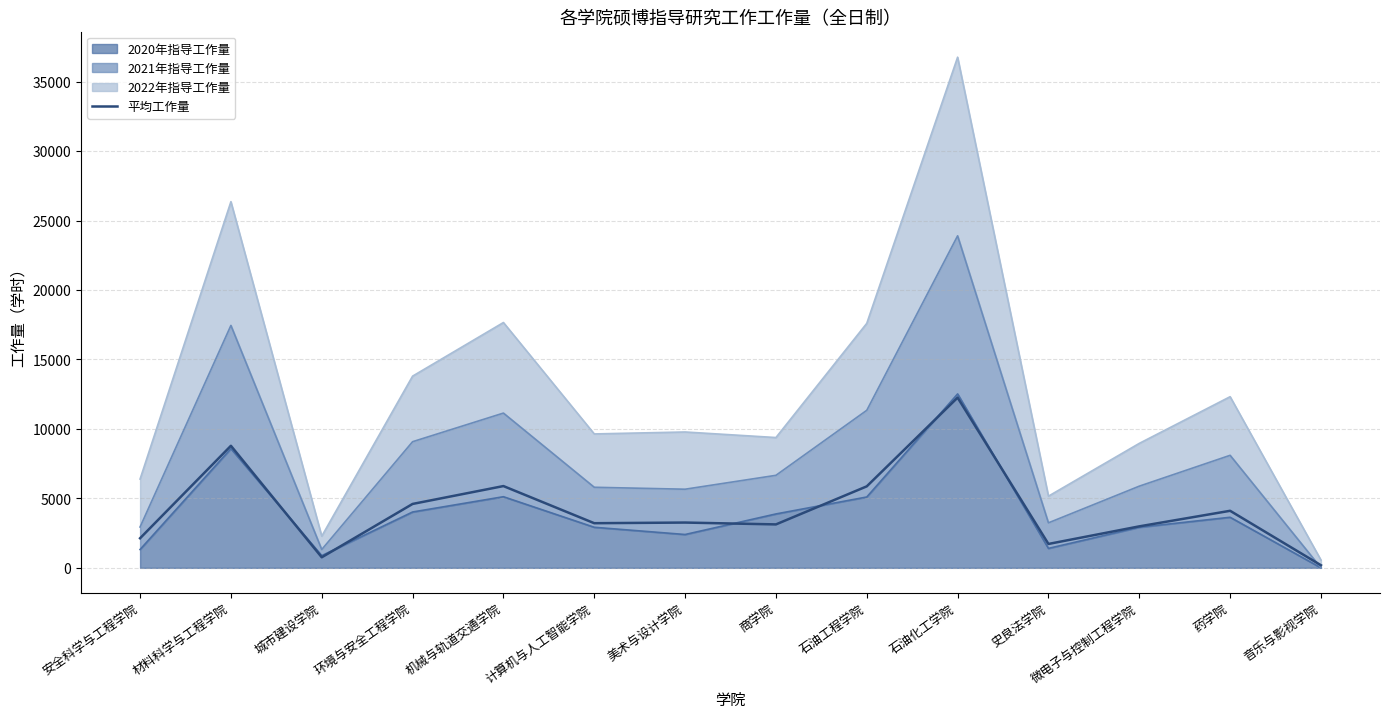

Which label corresponds to the largest value in the chart?

石油化工学院